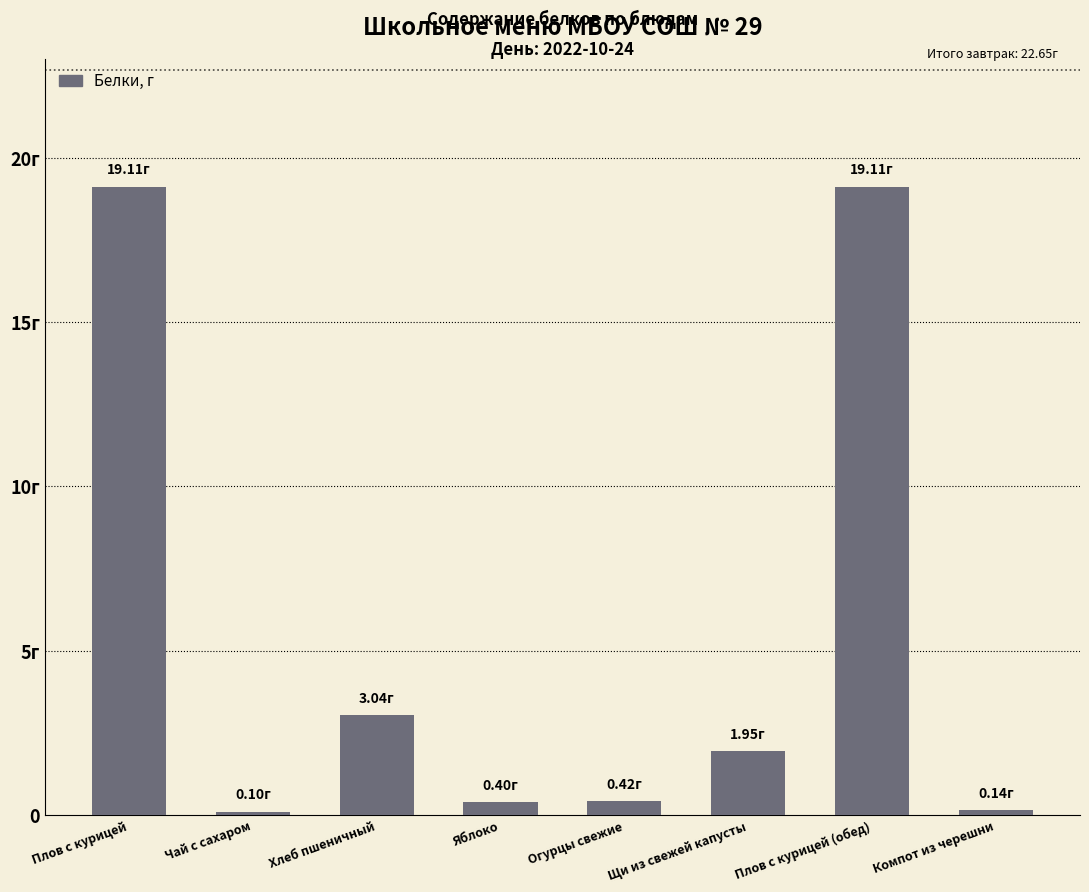

Which has a higher value, Чай с сахаром or Плов с курицей (обед)?

Плов с курицей (обед)